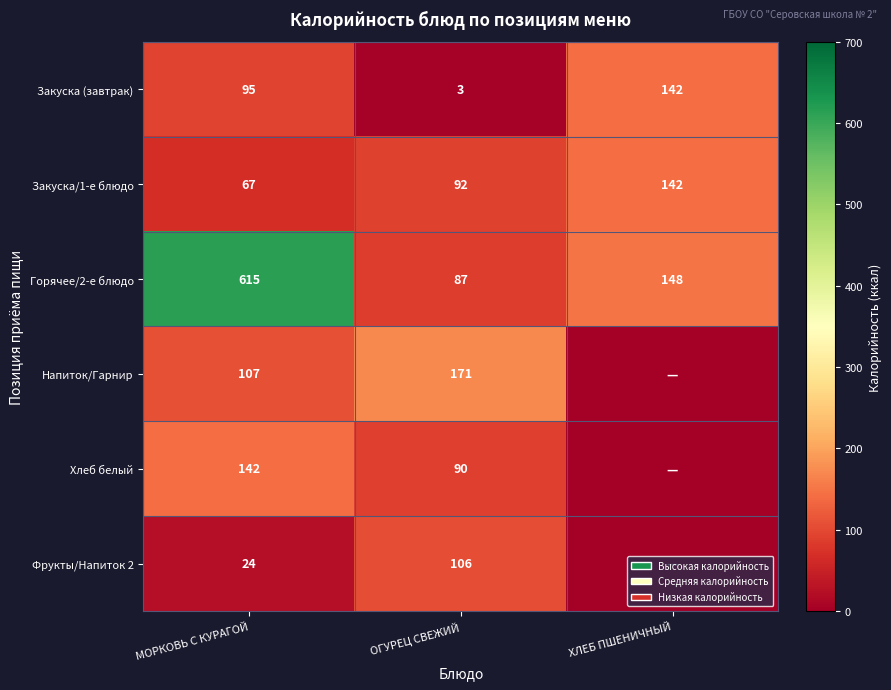

What is the sum of all Горячее/2-е блюдо values?

850